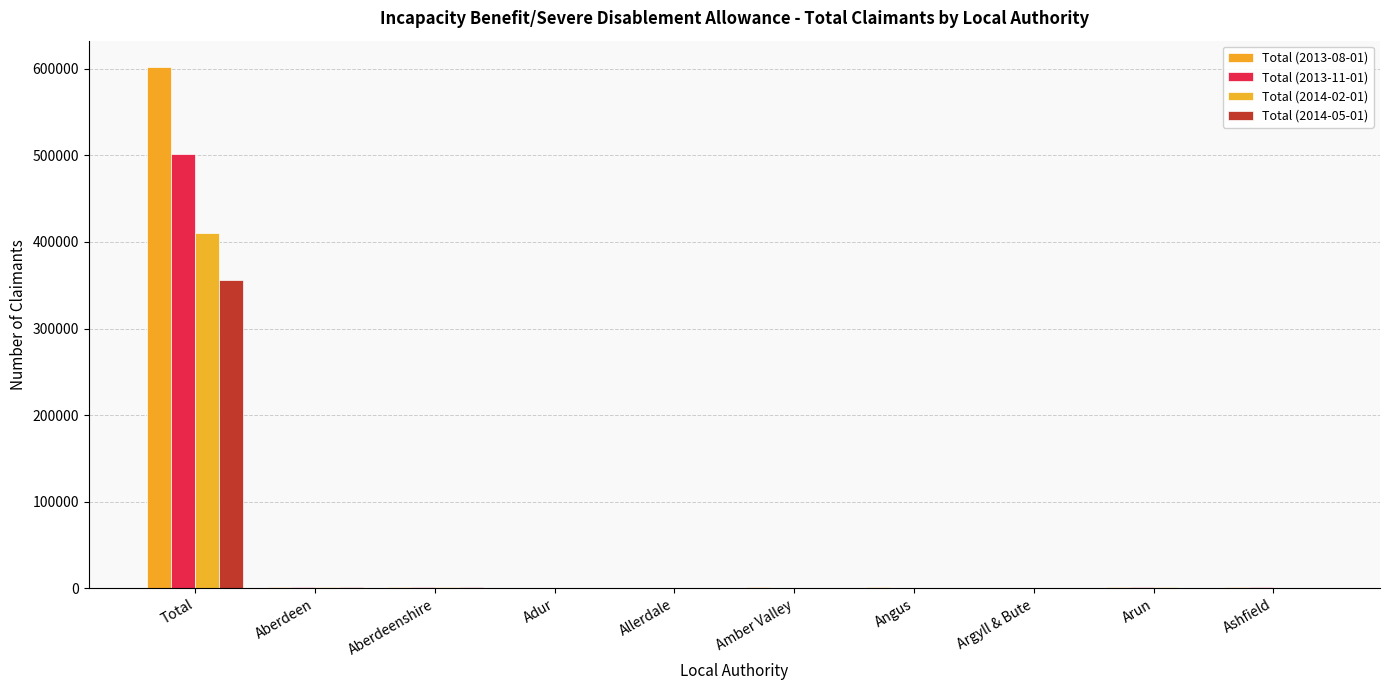

What value does the Total (2013-11-01) series have at Aberdeenshire?

1280